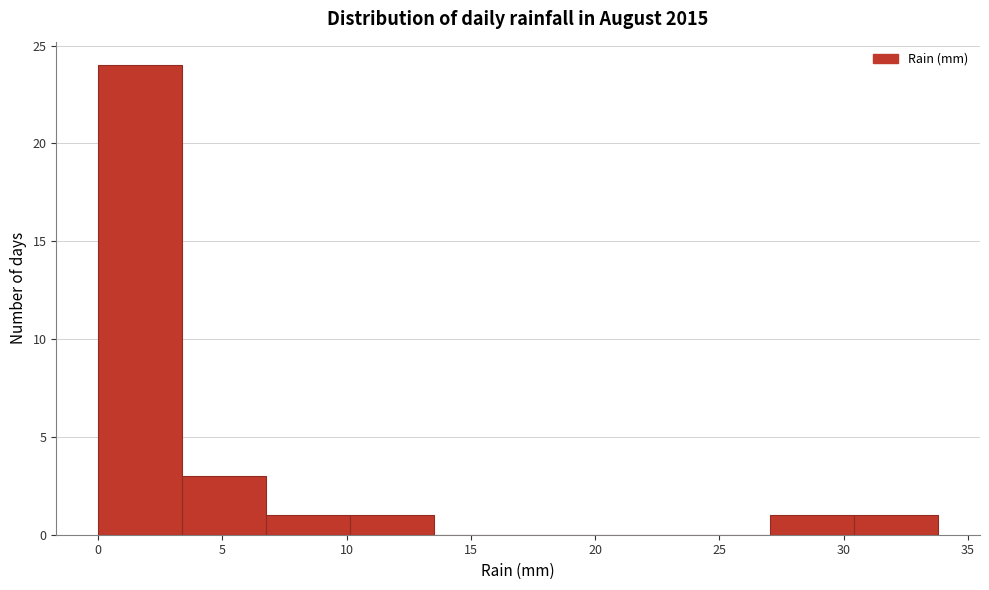

Reading left to right, transcribe this chart: for each bar, give the range it covers on the x-axis and its height. Neither the bar edges nor the heights are printed on the chart, so give them approximately, as read against the axes.

0.0 to 3.5: 24
3.5 to 7.0: 3
7.0 to 10.0: 1
10.0 to 13.5: 1
13.5 to 17.0: 0
17.0 to 20.5: 0
20.5 to 23.5: 0
23.5 to 27.0: 0
27.0 to 30.5: 1
30.5 to 34.0: 1